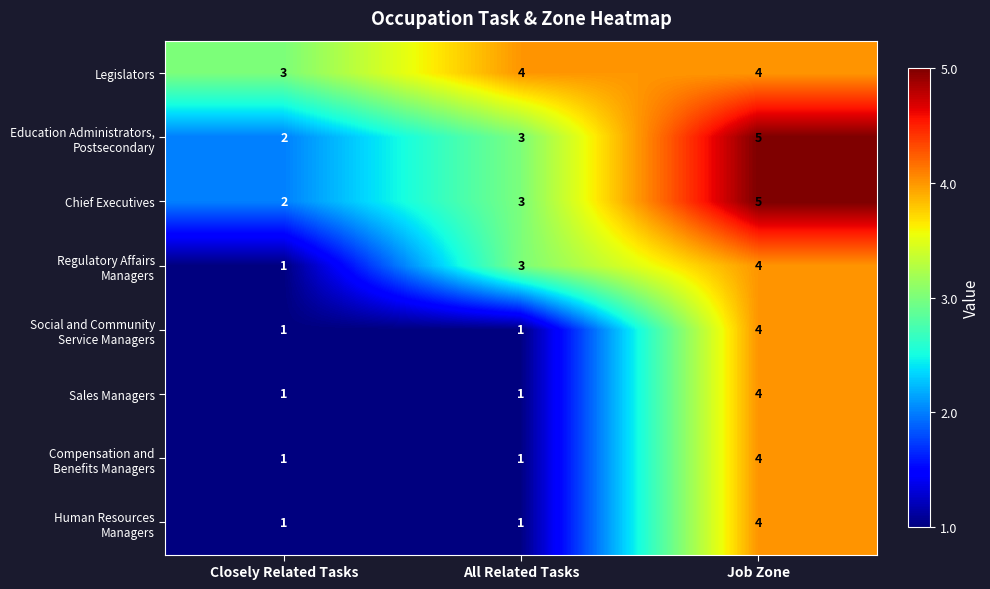

How many distinct data groups are displayed?

8